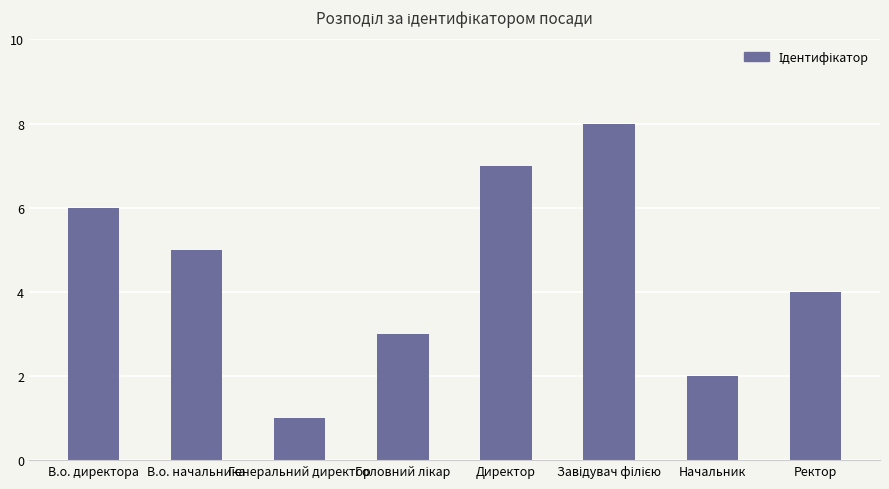

What is the sum of the values at Начальник and Ректор?

6